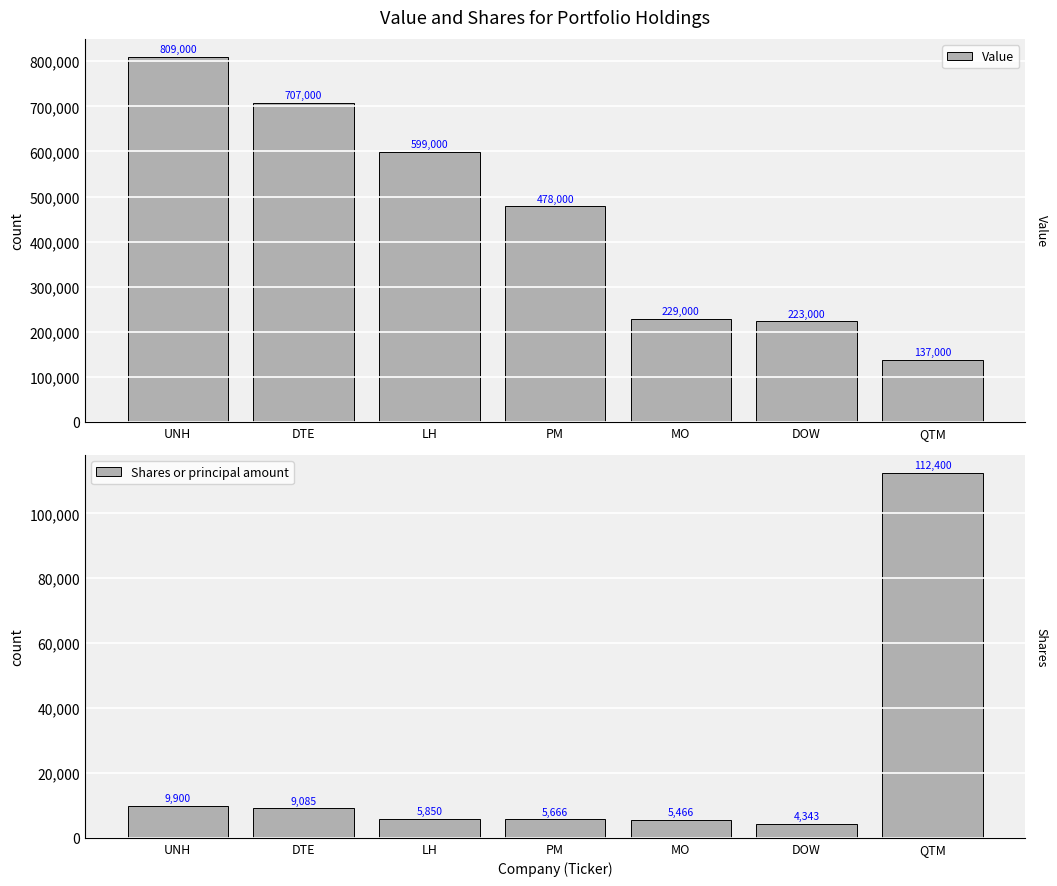

Reading right to left, transcribe all the data shown in this chart.

Value: QTM=137000	DOW=223000	MO=229000	PM=478000	LH=599000	DTE=707000	UNH=809000
Shares or principal amount: QTM=112400	DOW=4343	MO=5466	PM=5666	LH=5850	DTE=9085	UNH=9900